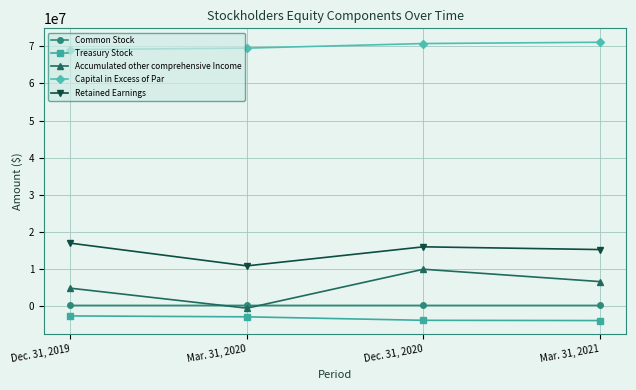

True or false: Common Stock has more than 2 points higher than both neighbors.

False